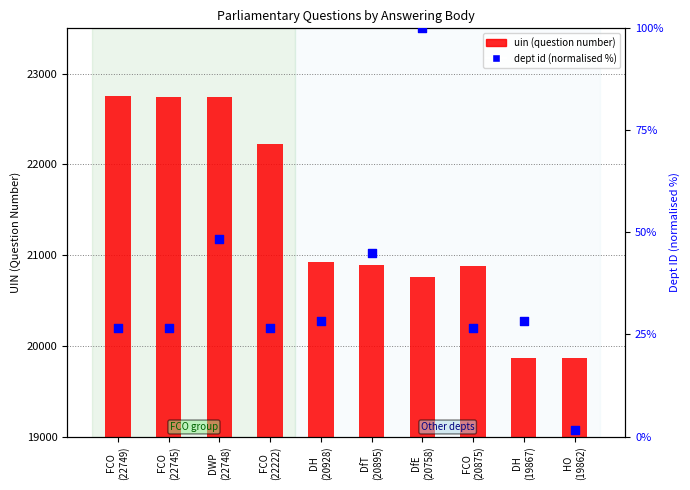

Which series reaches the minimum Y coordinate?

dept id (normalised %)